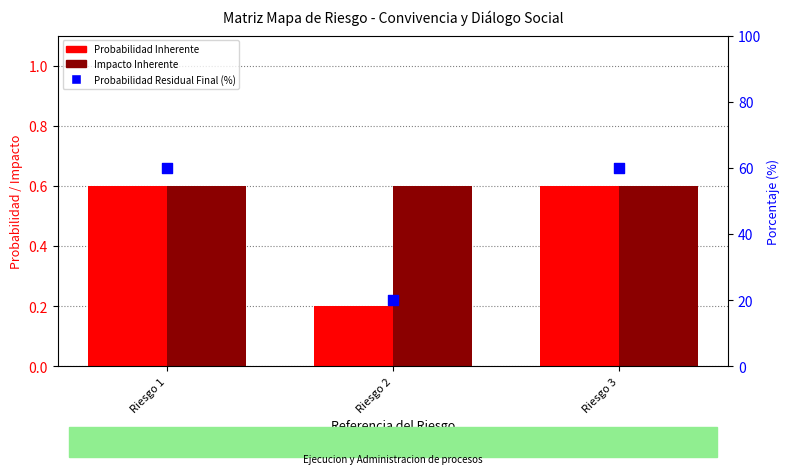

Which series reaches the minimum Y coordinate?

Probabilidad Inherente